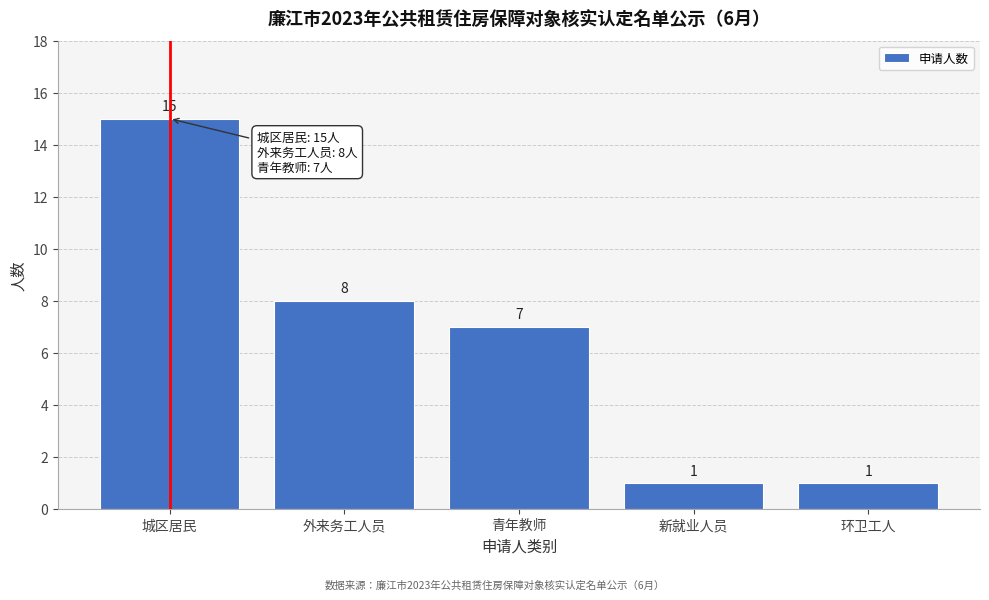

Reading right to left, what are all the values shown in this chart?

环卫工人=1	新就业人员=1	青年教师=7	外来务工人员=8	城区居民=15